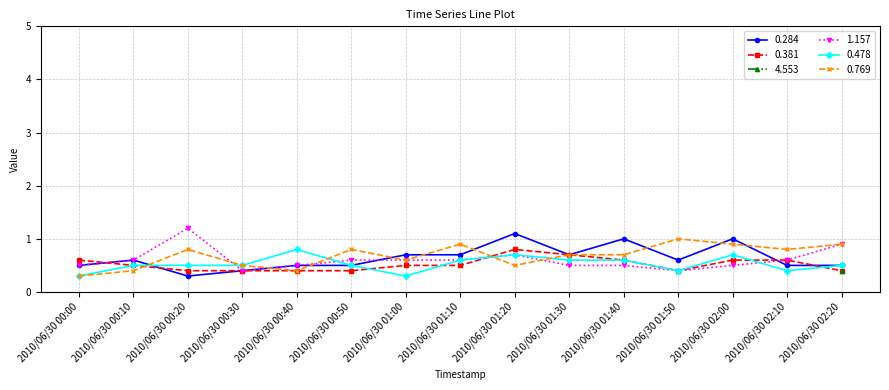

After their last crossing, which series has the higher values: 1.157 or 0.769?

0.769